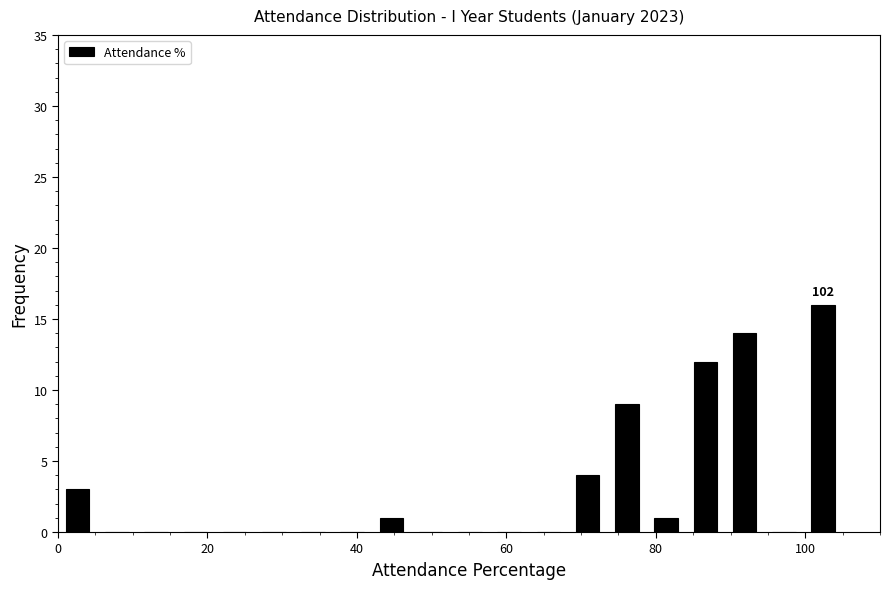

Around what value on the x-axis is the tallest bar? Give the approximate position of its centre, as read against the axis.

102